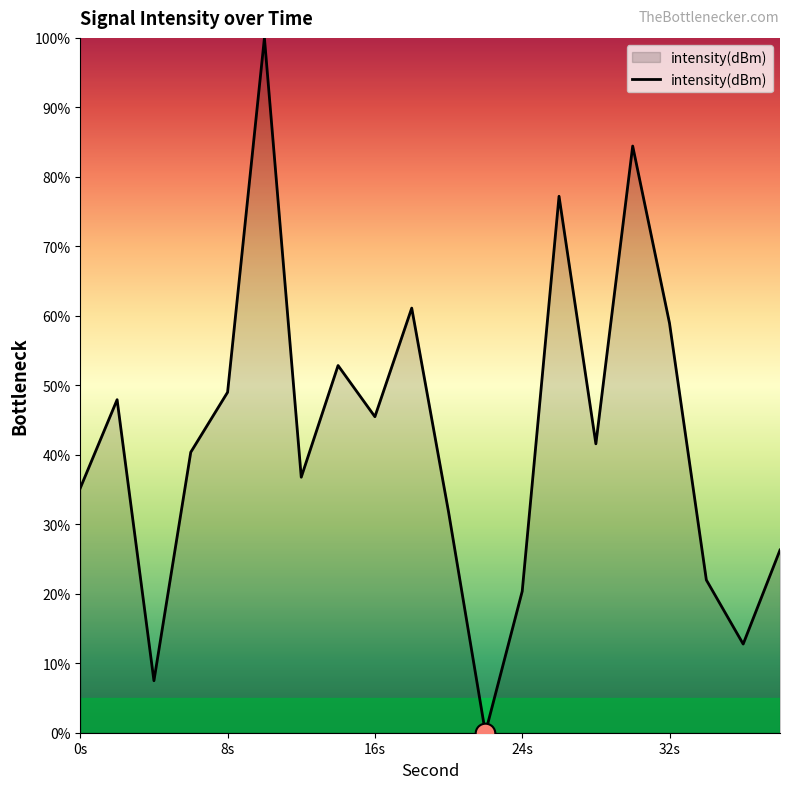

What is the greatest value displayed?

100.0